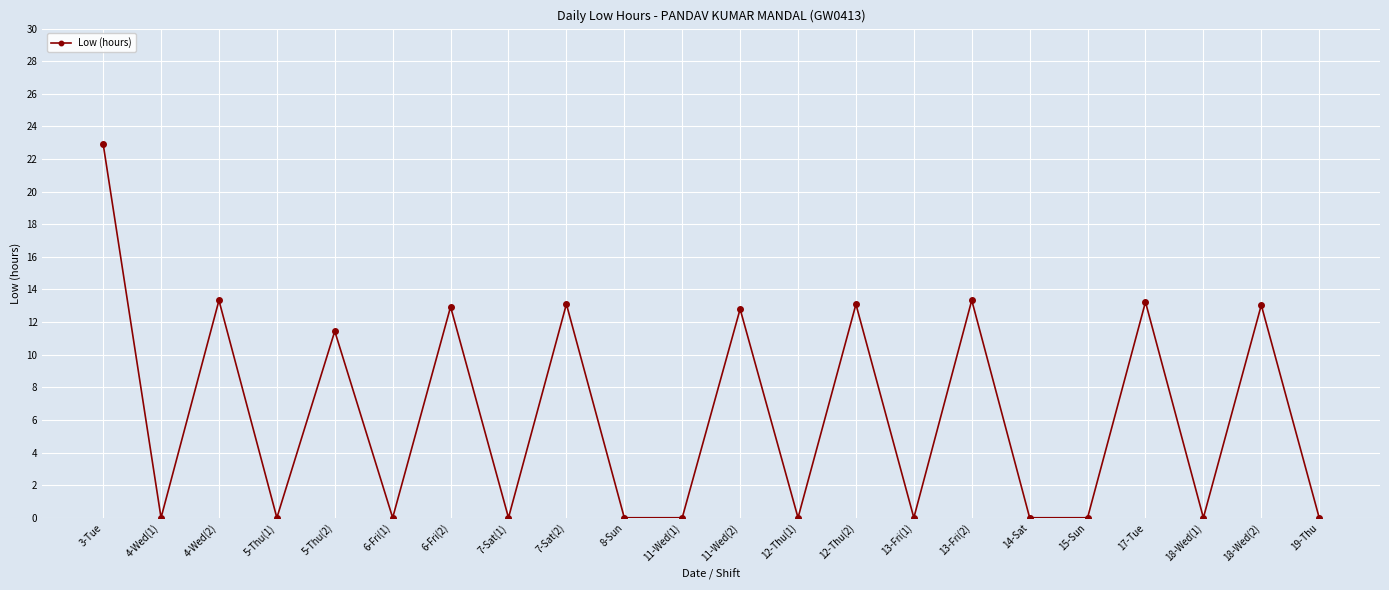

How many series are shown in this chart?

1